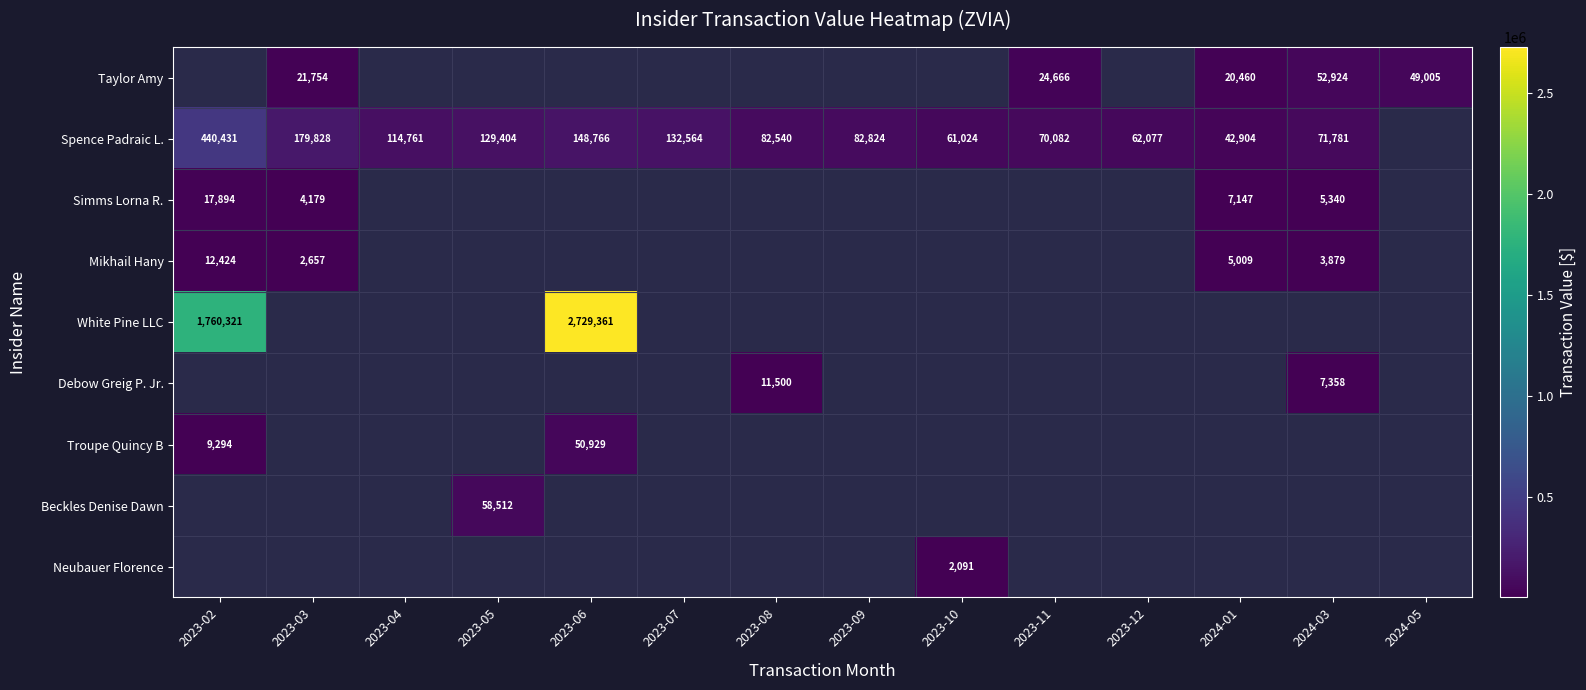

The value of Spence Padraic L. at 2023-10 is 61024. True or false?

True